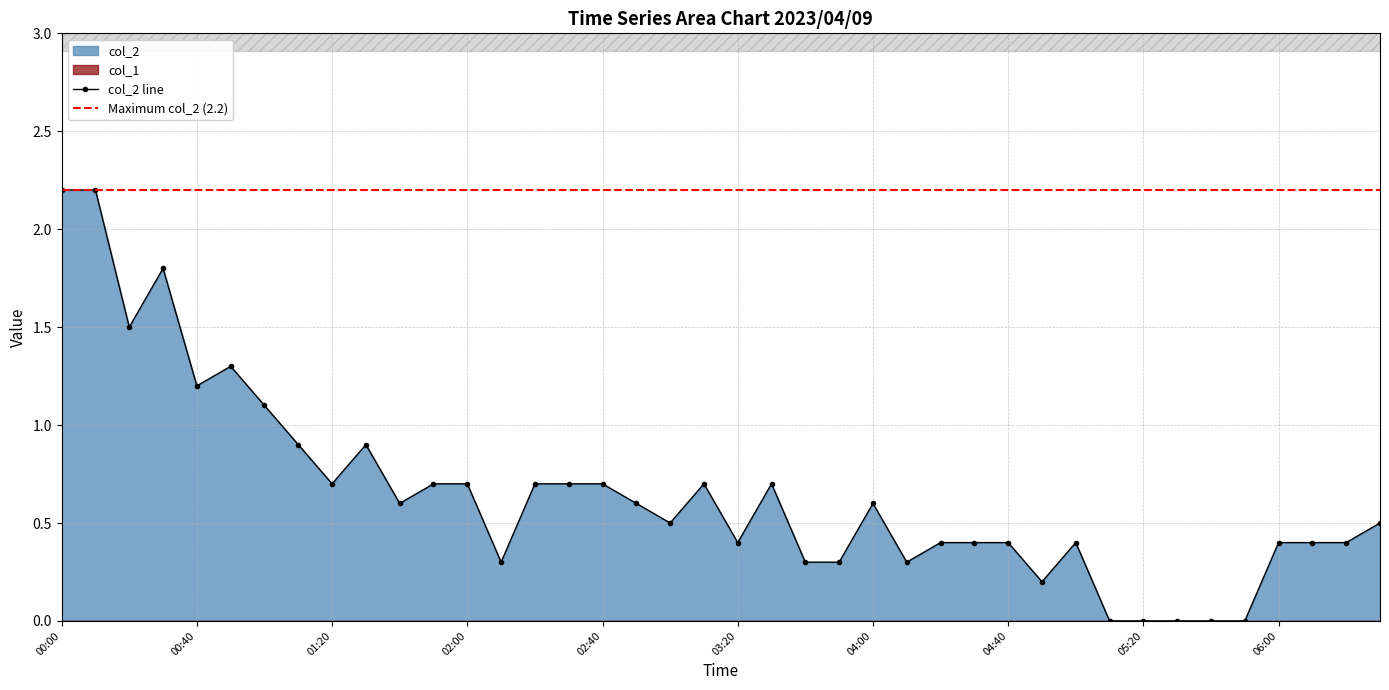

How many values are above zero?

35